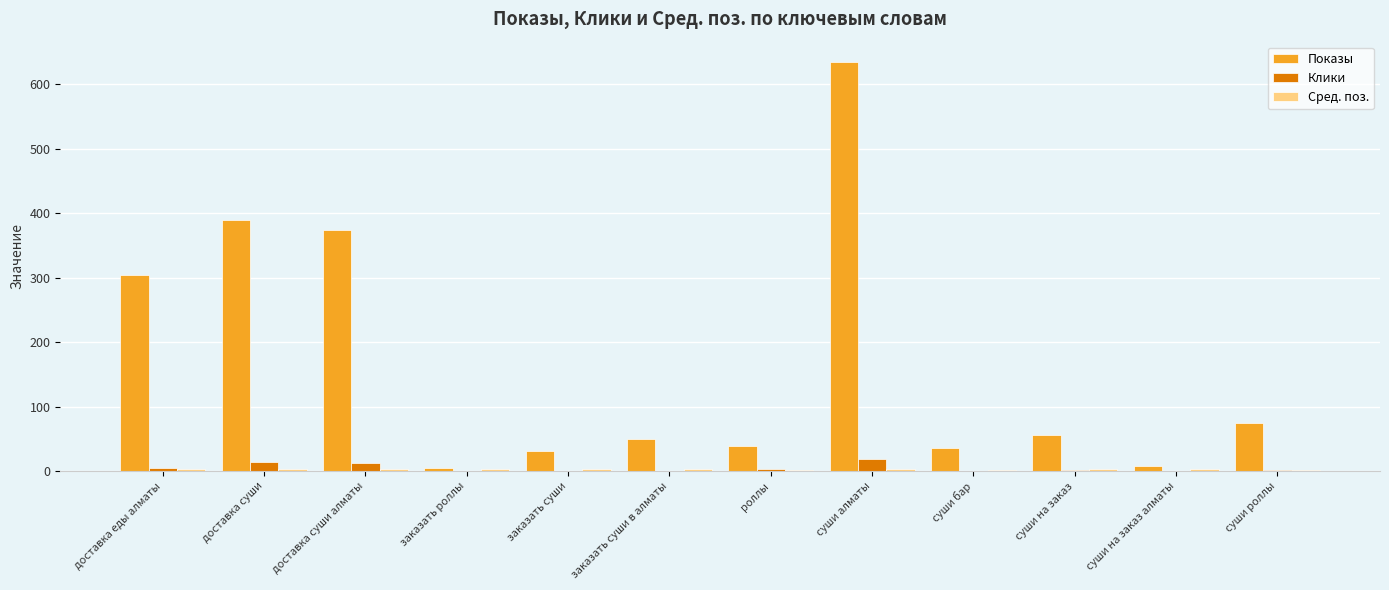

The value of Клики at суши алматы is 19.4. True or false?

True